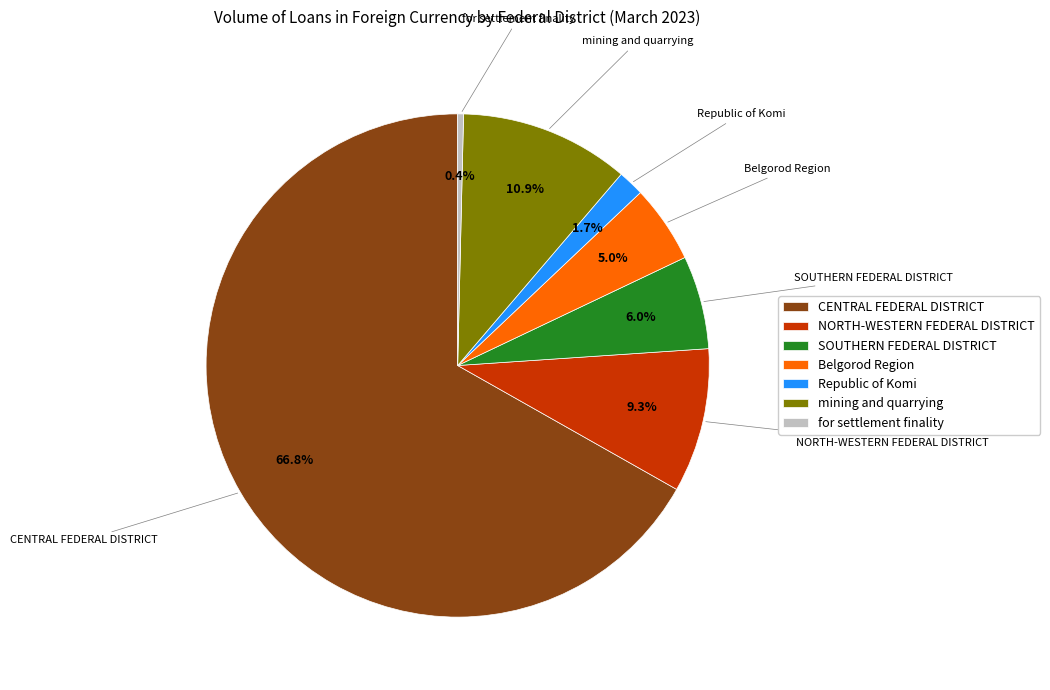

To the nearest percent, what is the average slice percentage?

14%